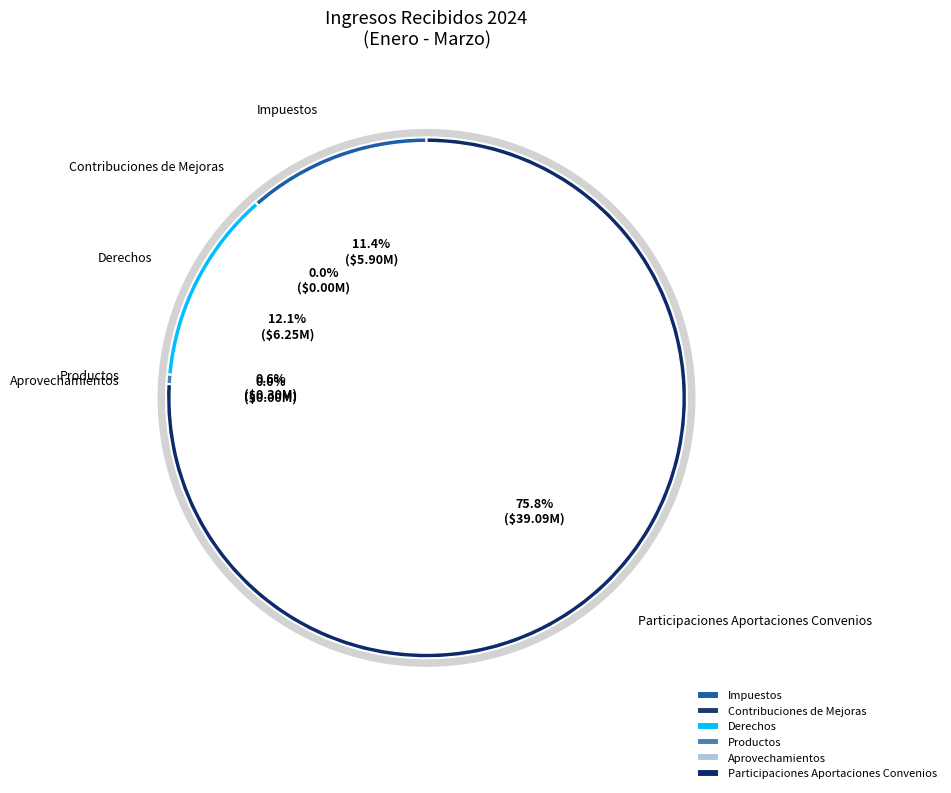

Is it true that Productos is 1% of the pie?

True